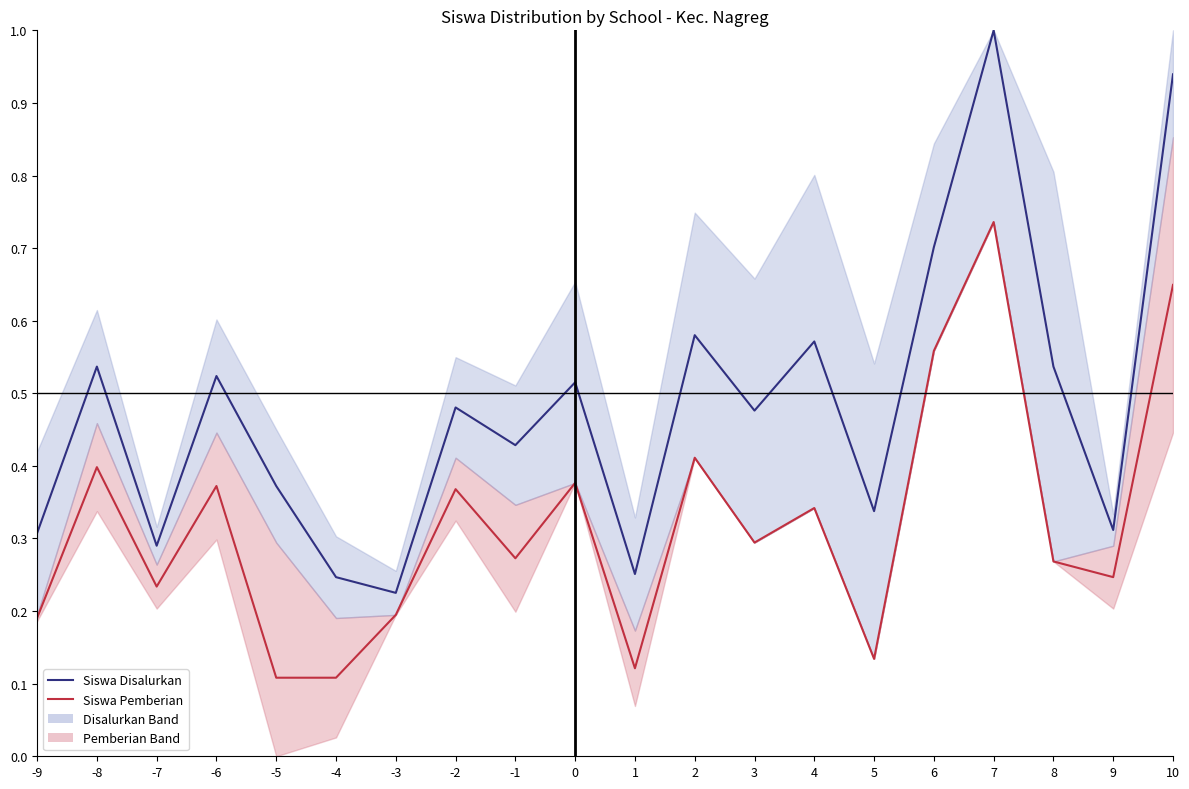

True or false: Siswa Disalurkan has a value of 0.5 at 3.

True